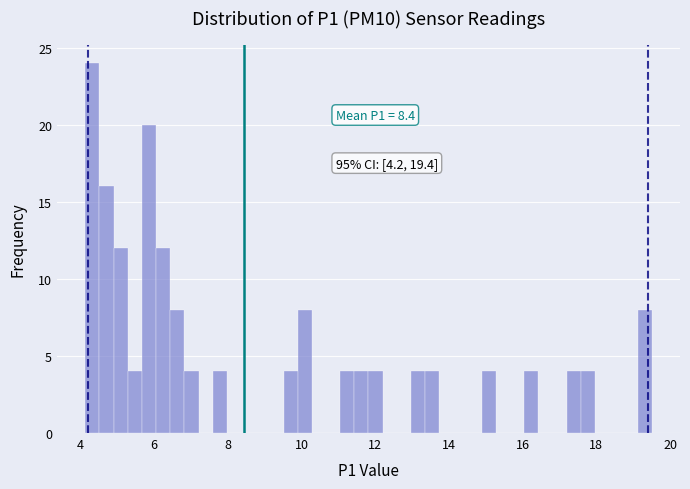

Read against the x-axis, roughly where is the centre of the tallest bar?

4.4